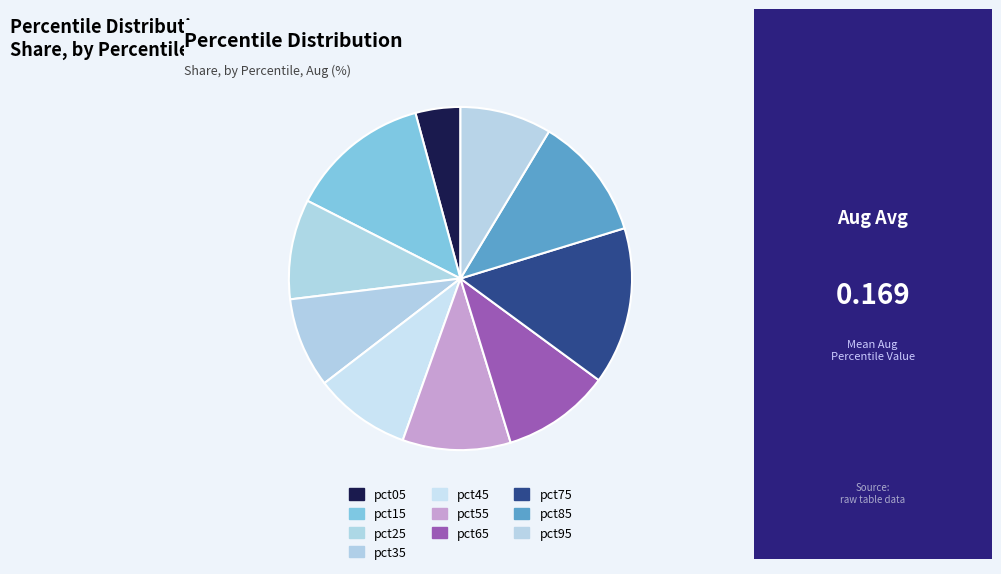

Which slice is the largest?

pct75